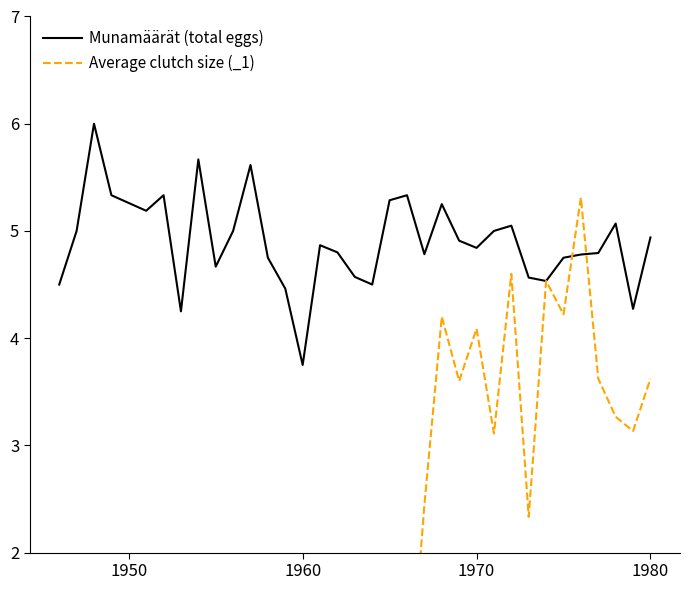

What is the maximum value for Munamäärät (total eggs)?

6.0